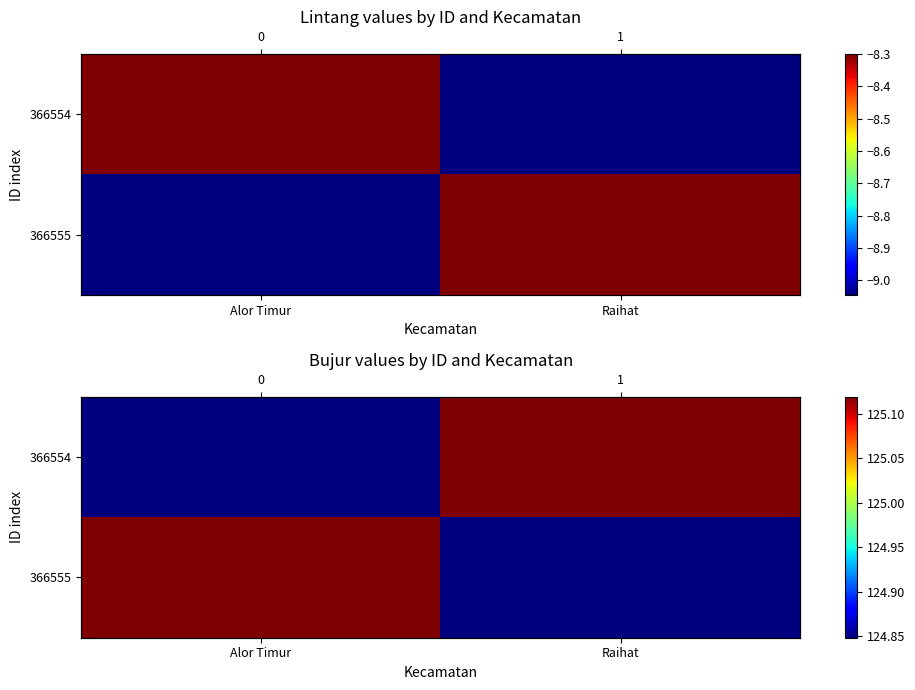

Rank the series by their maximum value, from highest to lowest.

366554, 366555